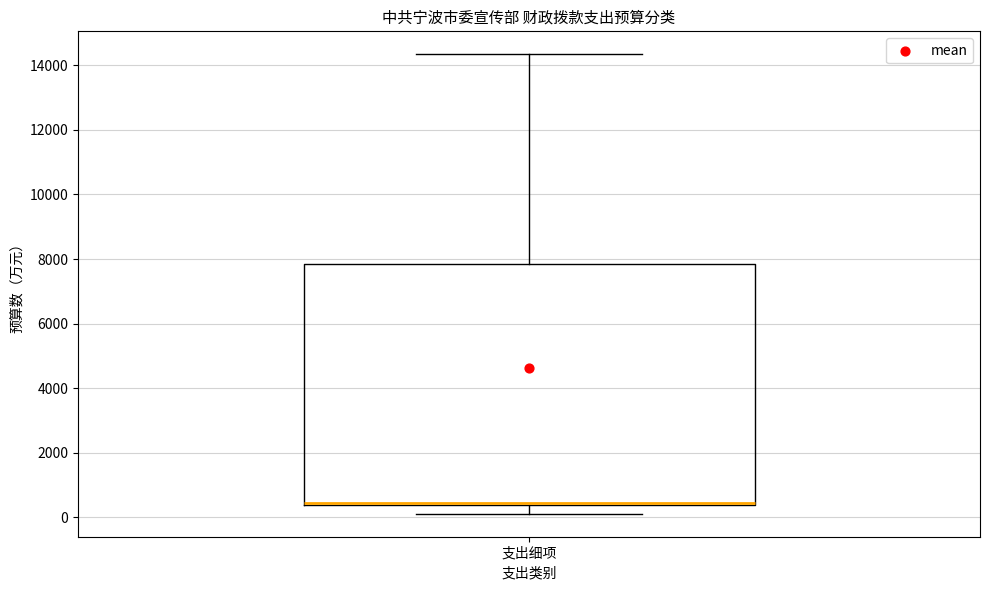

Transcribe this box plot: give where the median line is, the range the box spans, and where the two whiskers end, as read against the y-axis. The values are not printed on the chart, so give them approximately, as read against the axis.

median 400 (just above the box's lower edge), box 400 to 7800, whiskers 200 to 14400